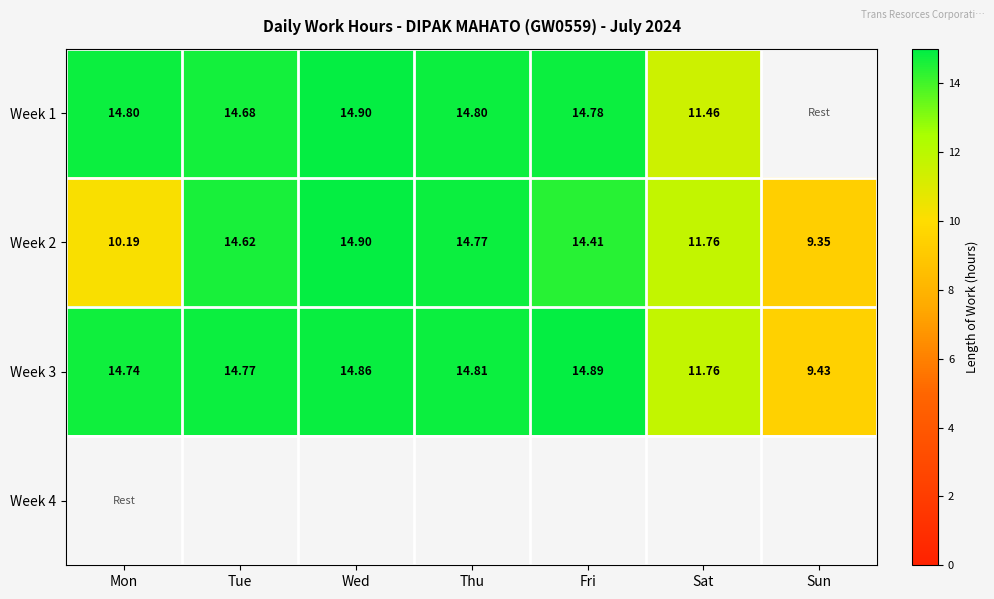

At which label does Week 3 reach its peak?

Fri